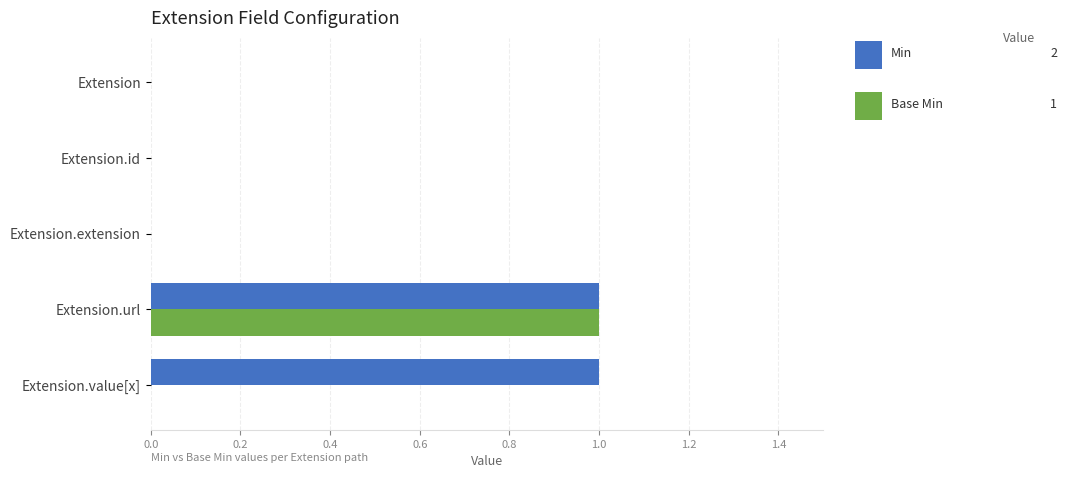

At which category is the sum across all series the highest?

Extension.url